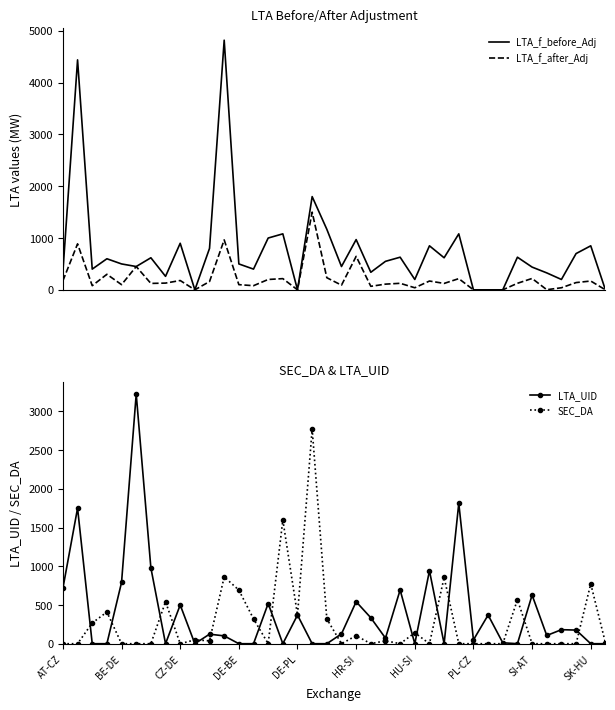

True or false: SEC_DA has more than 2 points higher than both neighbors.

True